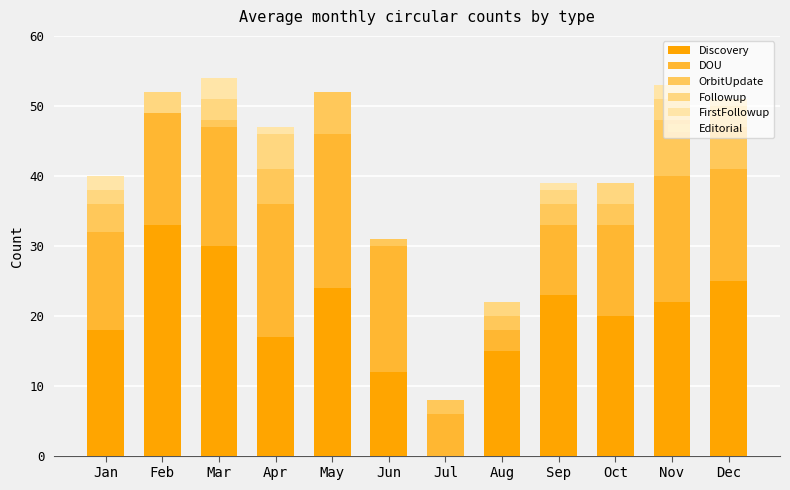

What is the total value across all series at Jul?

8